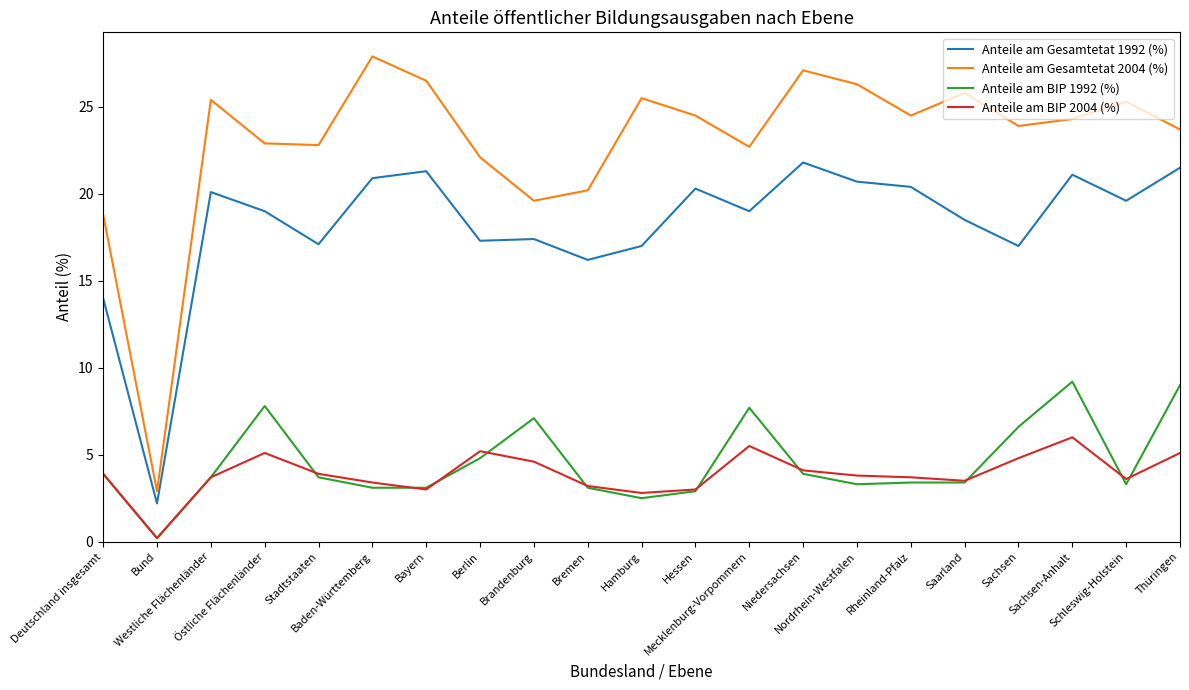

The value of Anteile am Gesamtetat 1992 (%) at Bayern is 21.3. True or false?

True